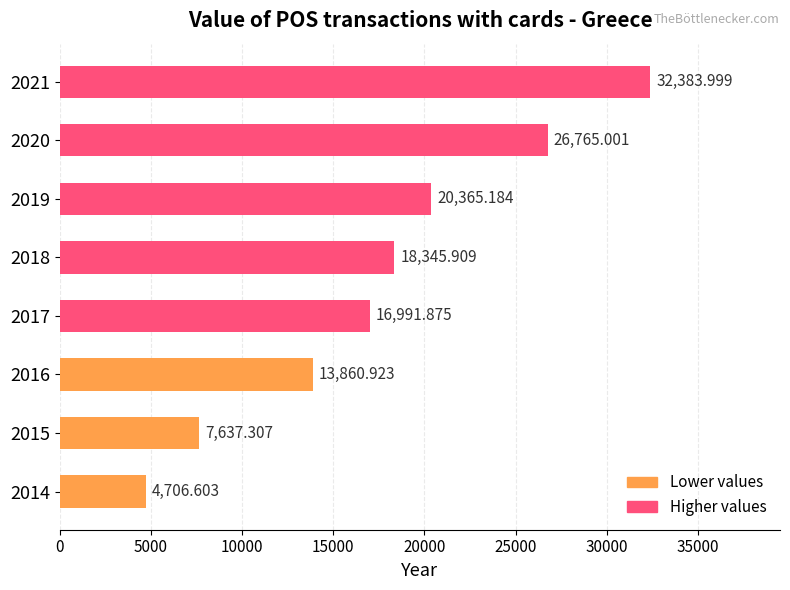

What is the average value?

17632.1